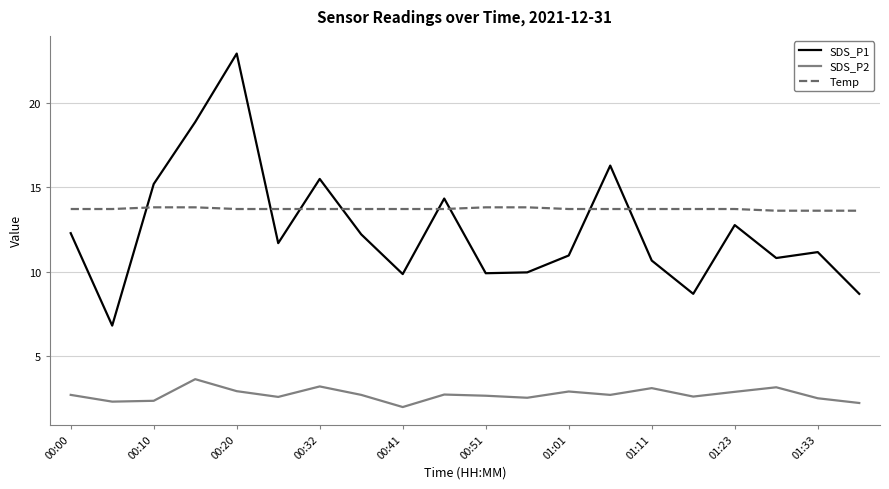

List the series in order of their peak value, highest first.

SDS_P1, Temp, SDS_P2